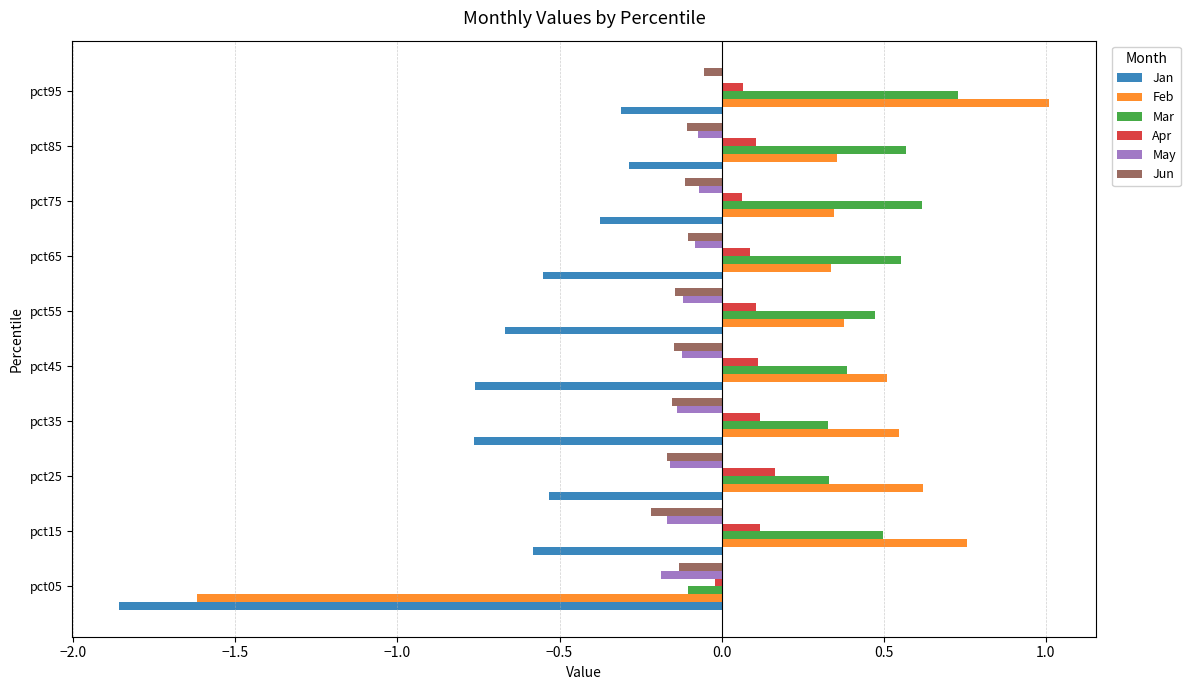

The Mar series shows 0.3 at pct25. True or false?

True